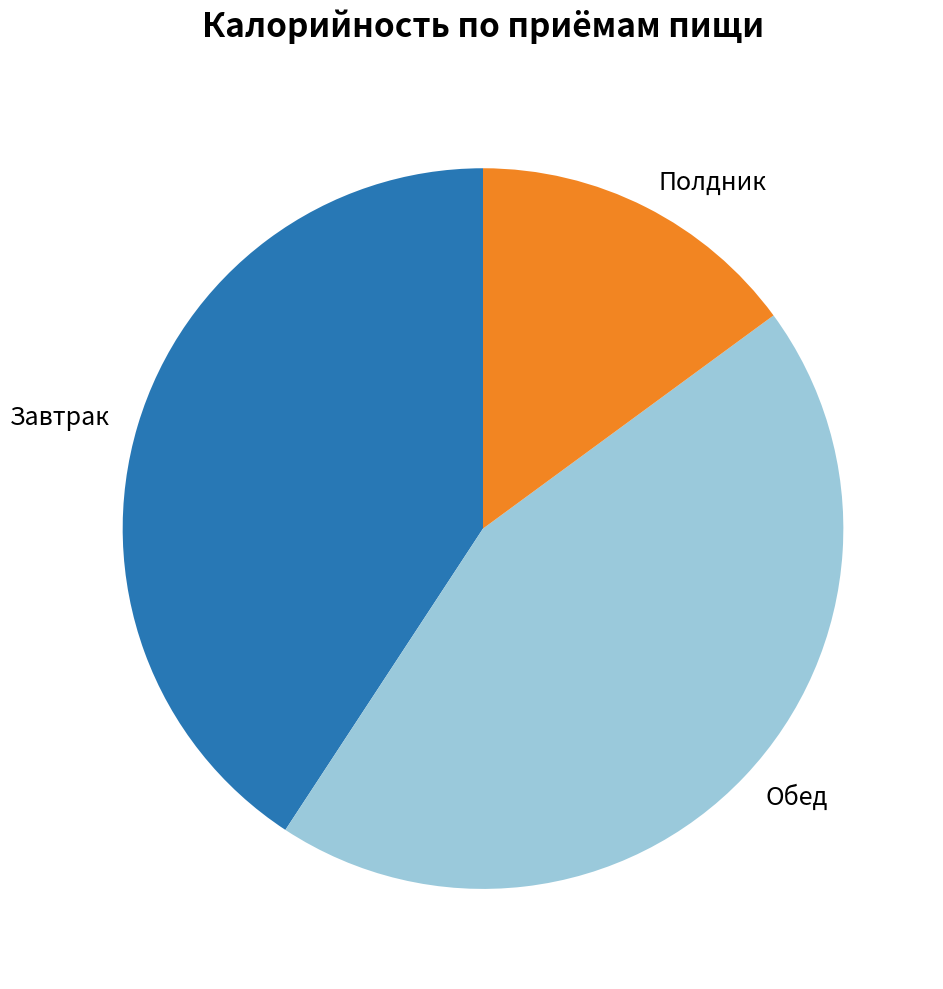

Is it true that Полдник is 23% of the pie?

False